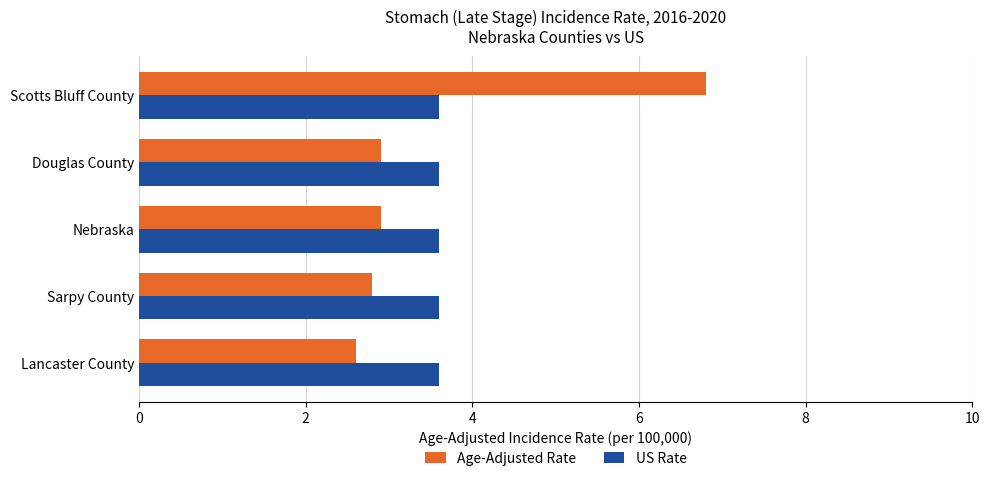

List the series in order of their peak value, lowest first.

US Rate, Age-Adjusted Rate